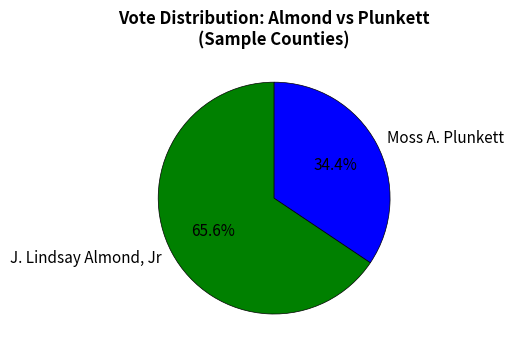

Rank the categories by value from lowest to highest.

Moss A. Plunkett, J. Lindsay Almond, Jr